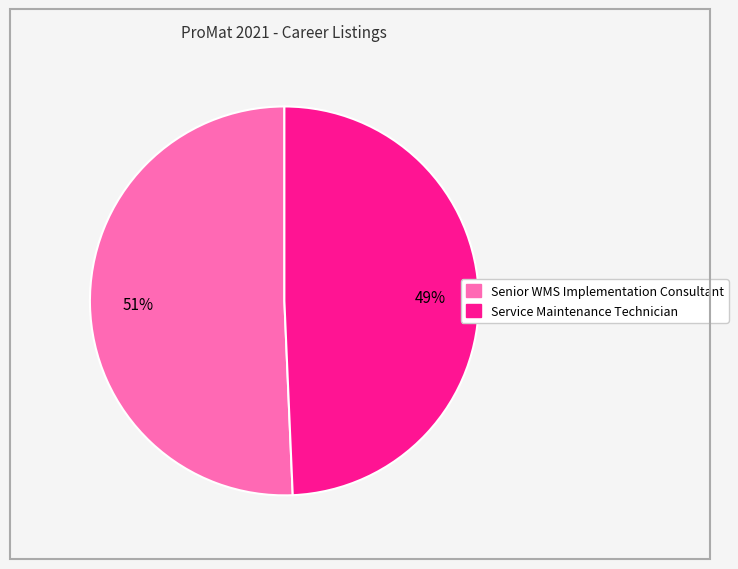

Which category has the biggest portion of the pie?

Senior WMS Implementation Consultant